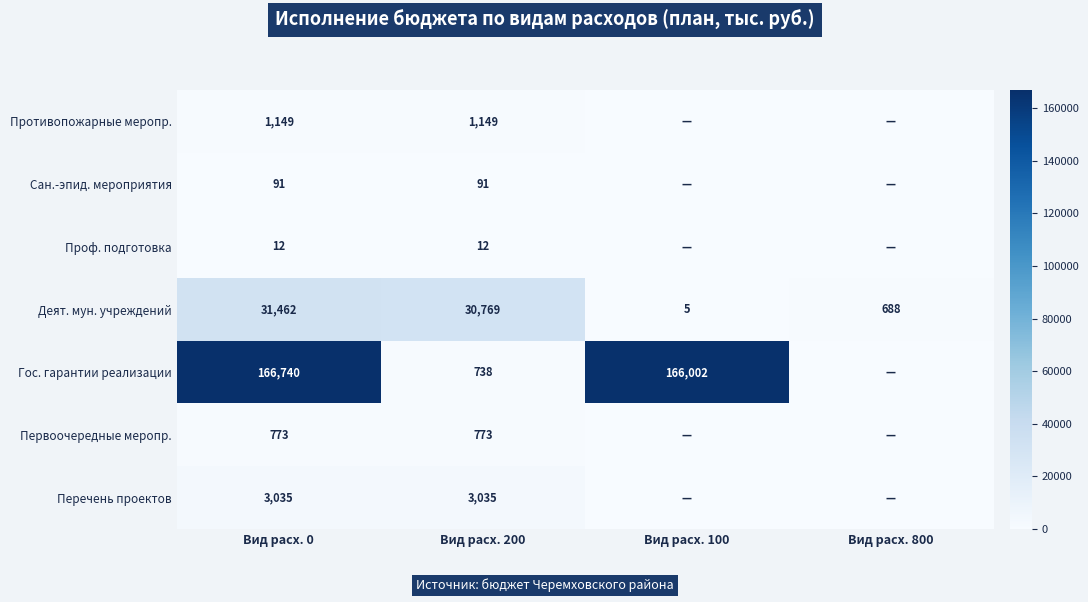

Is the value of Первоочередные меропр. at Вид расх. 200 greater than the value of Проф. подготовка at Вид расх. 0?

Yes